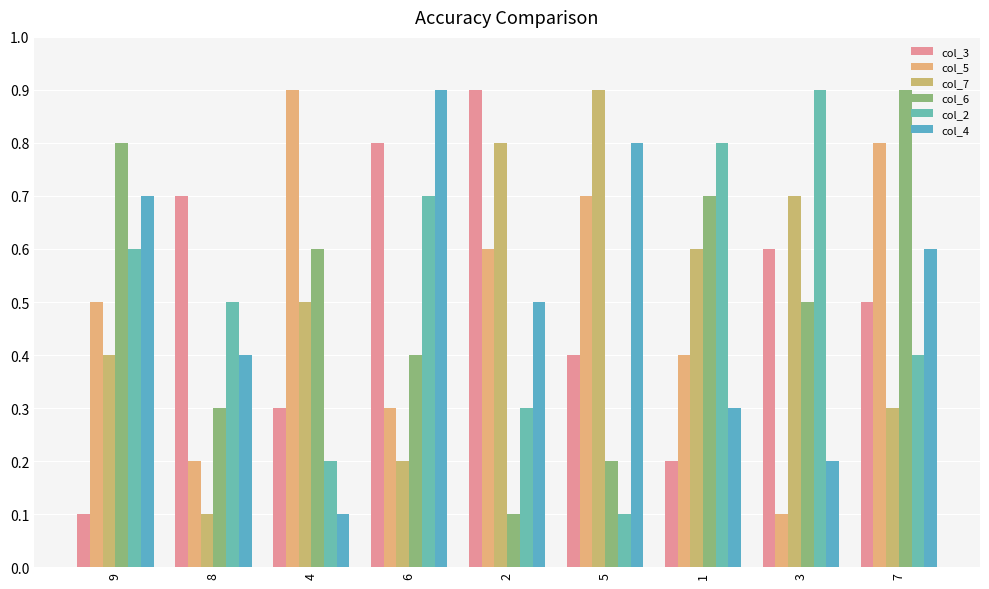

Which category has the lowest value in the col_5 series?

3